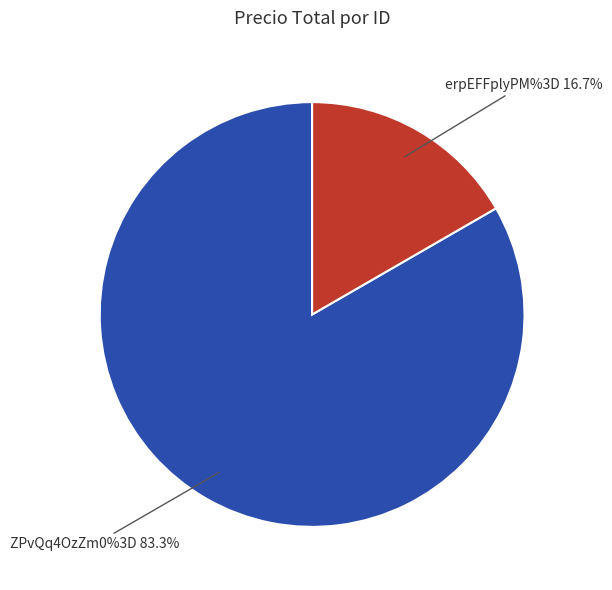

Does any single category account for the majority?

Yes